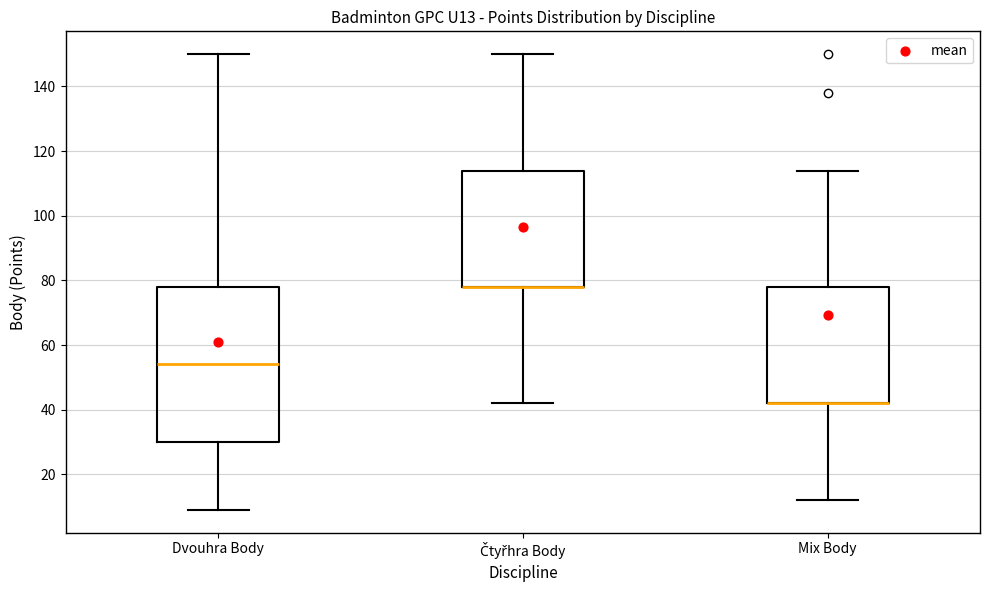

Which box is the tallest, from its lower edge to its upper edge?

Dvouhra Body